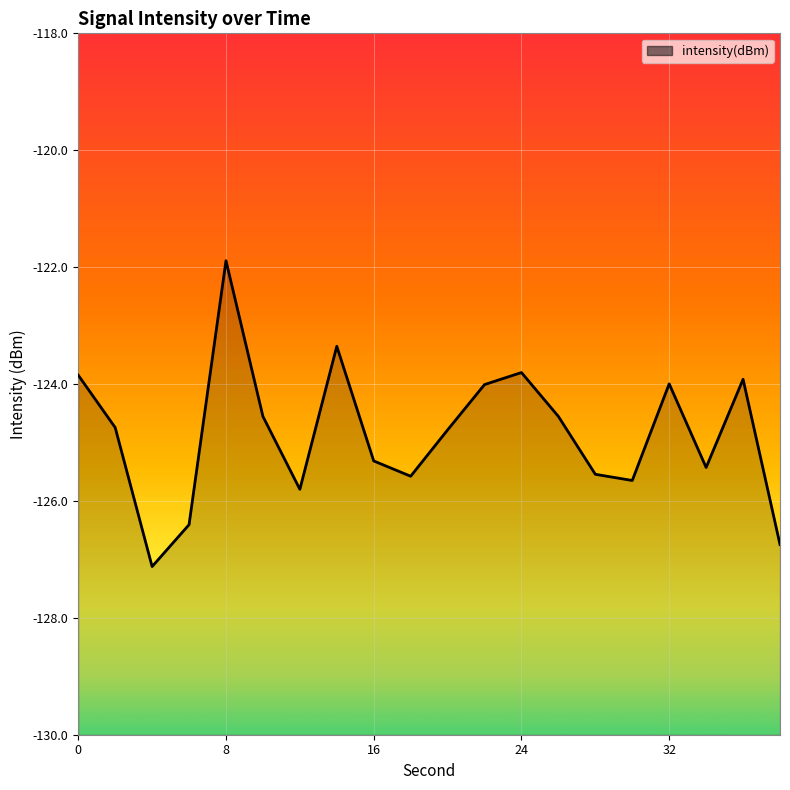

Which category has the highest value across all series?

8